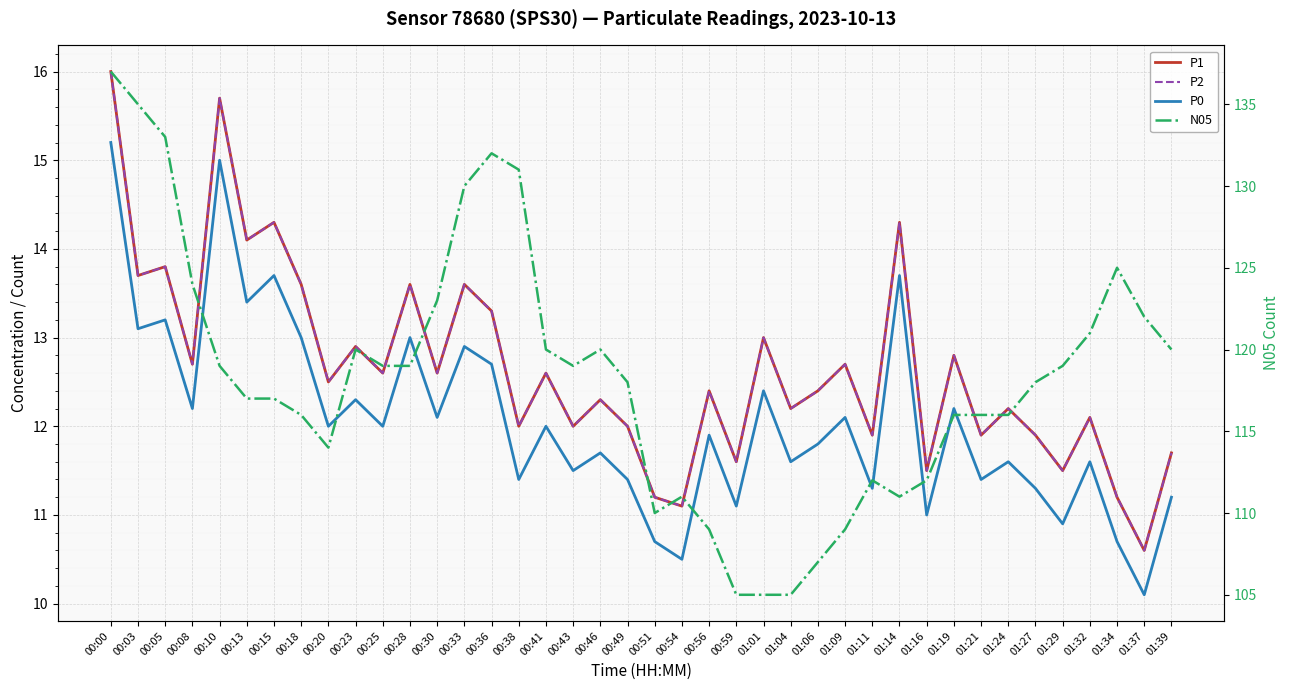

What is the label of the 13th point from the left?

00:30